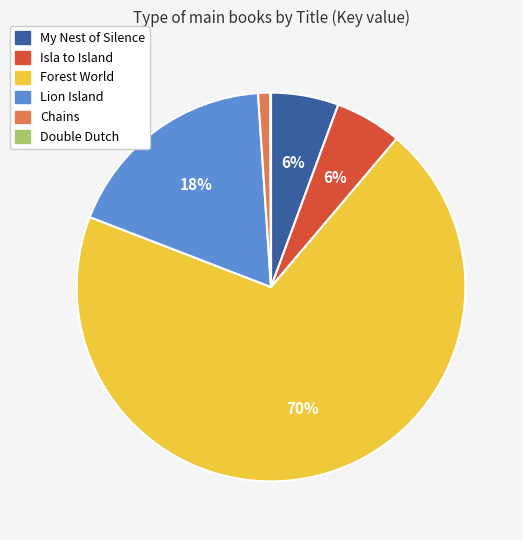

What is the largest slice in the pie chart?

Forest World